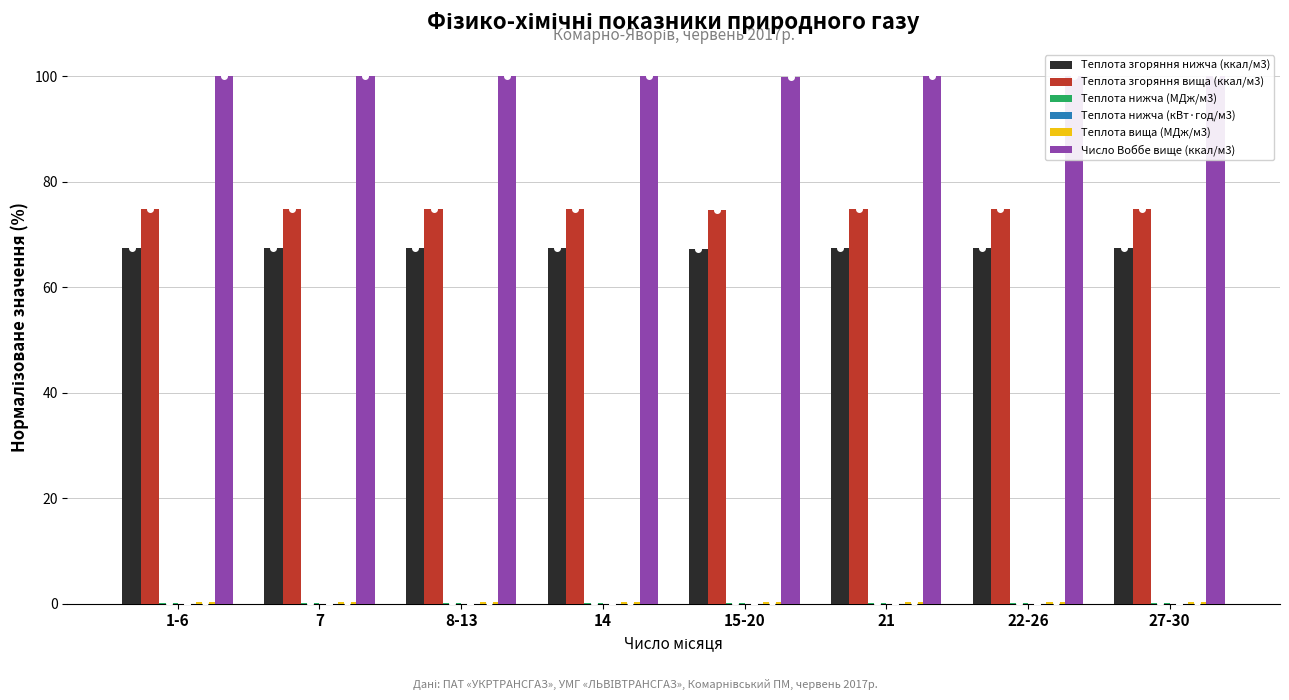

Which series changed the most between 7 and 27-30?

Теплота згоряння вища (ккал/м3)